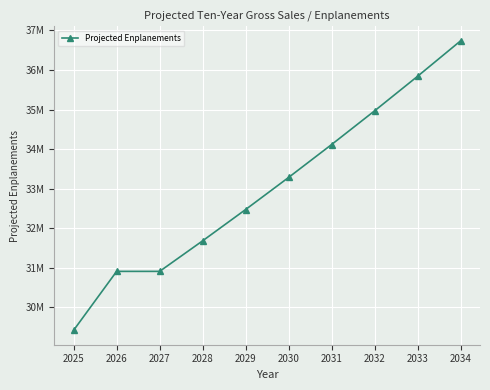

Is it true that the value at 2030 is 53807868?

False